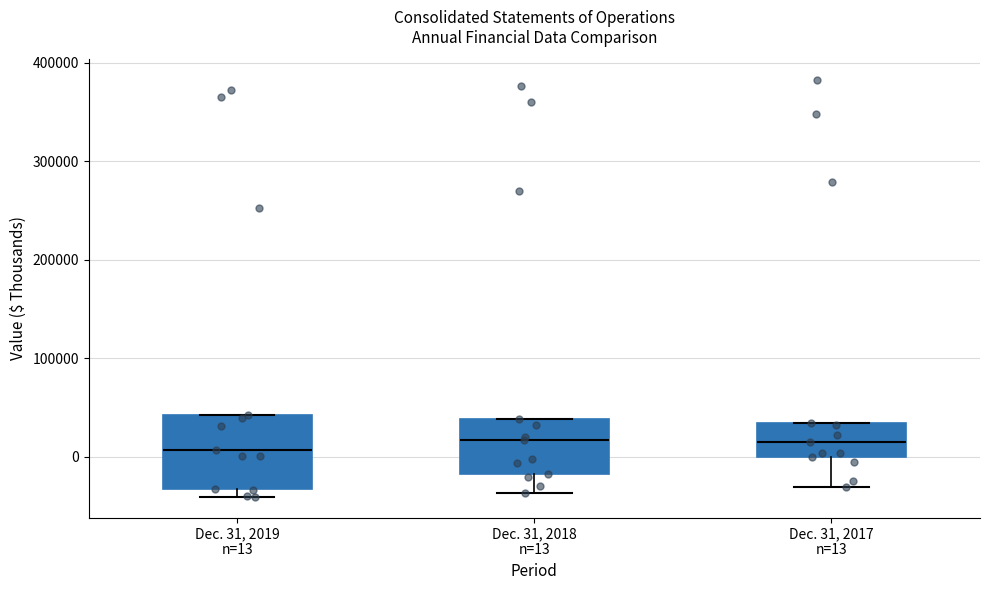

Where is the upper edge of the box for Dec. 31, 2019 n=13 on the y-axis? The values are not printed on the chart, so give them approximately, as read against the axis.

40000